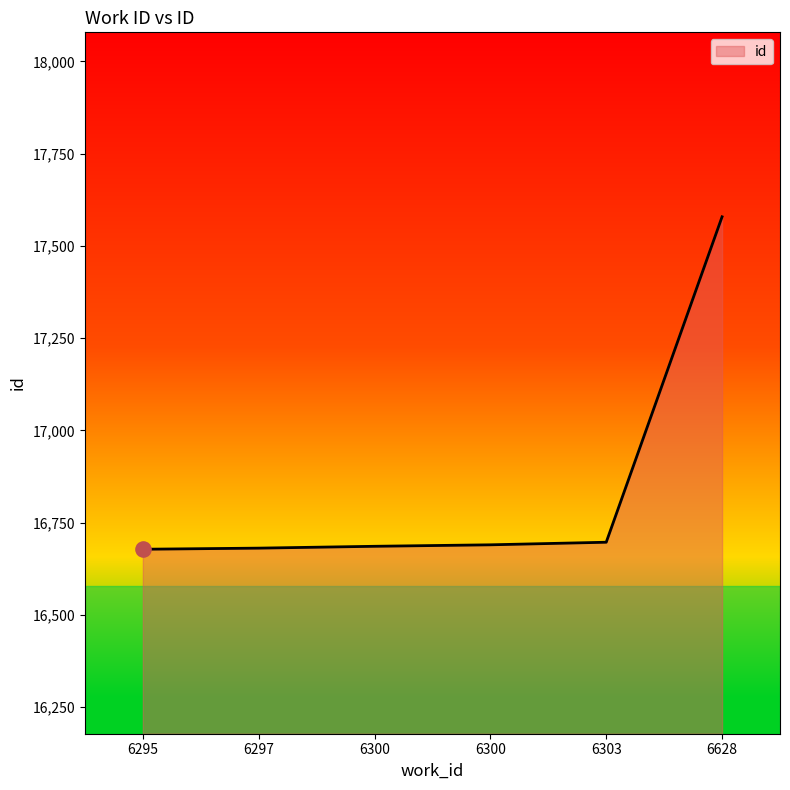

Approximately how many times larger is the value at 6300 compared to 6297?

1.0